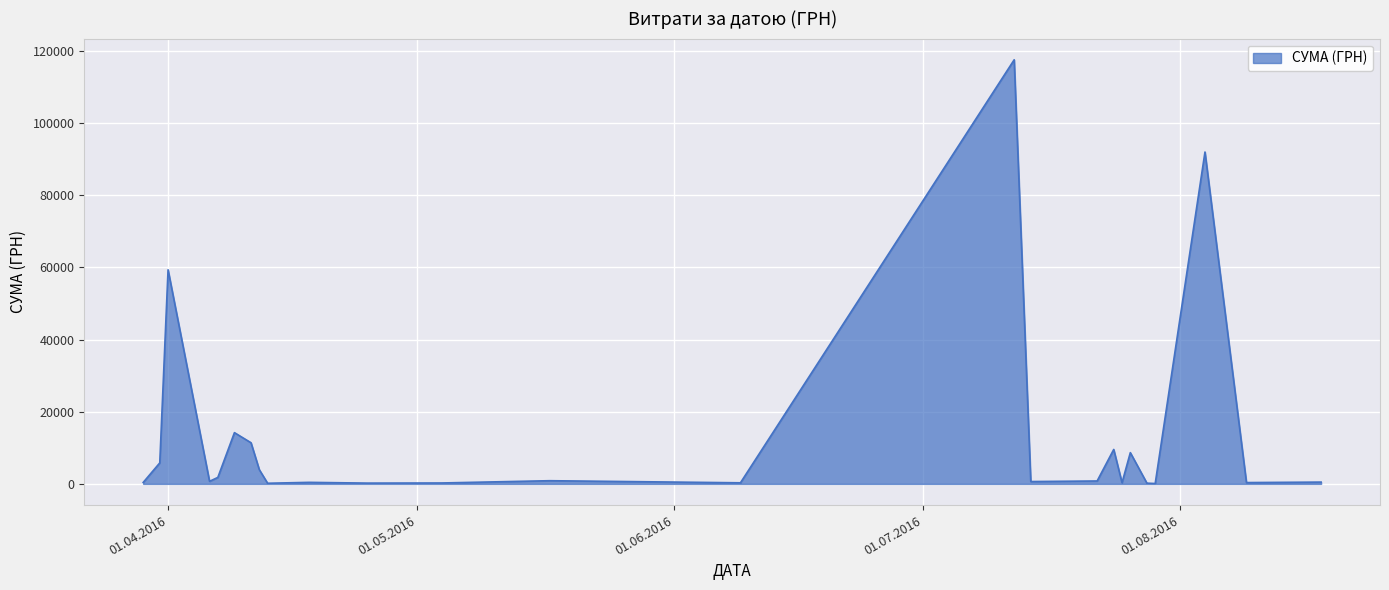

What is the greatest value displayed?

117568.8